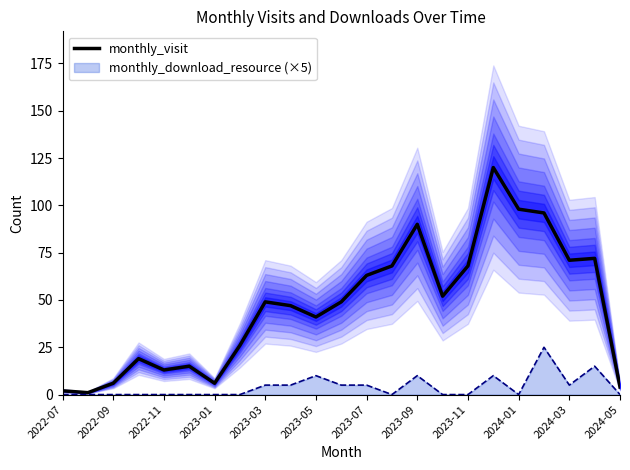

Reading left to right, transcribe all the data shown in this chart.

2	1	6	19	13	15	6	26	49	47	41	49	63	68	90	52	68	120	98	96	71	72	4